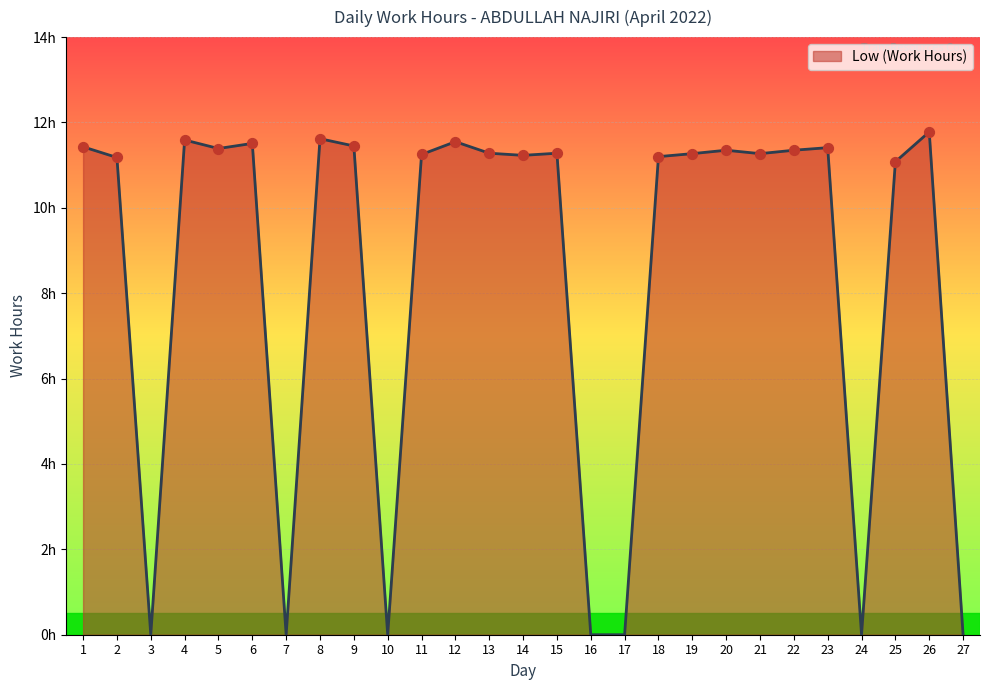

Does the chart have visible grid lines?

Yes